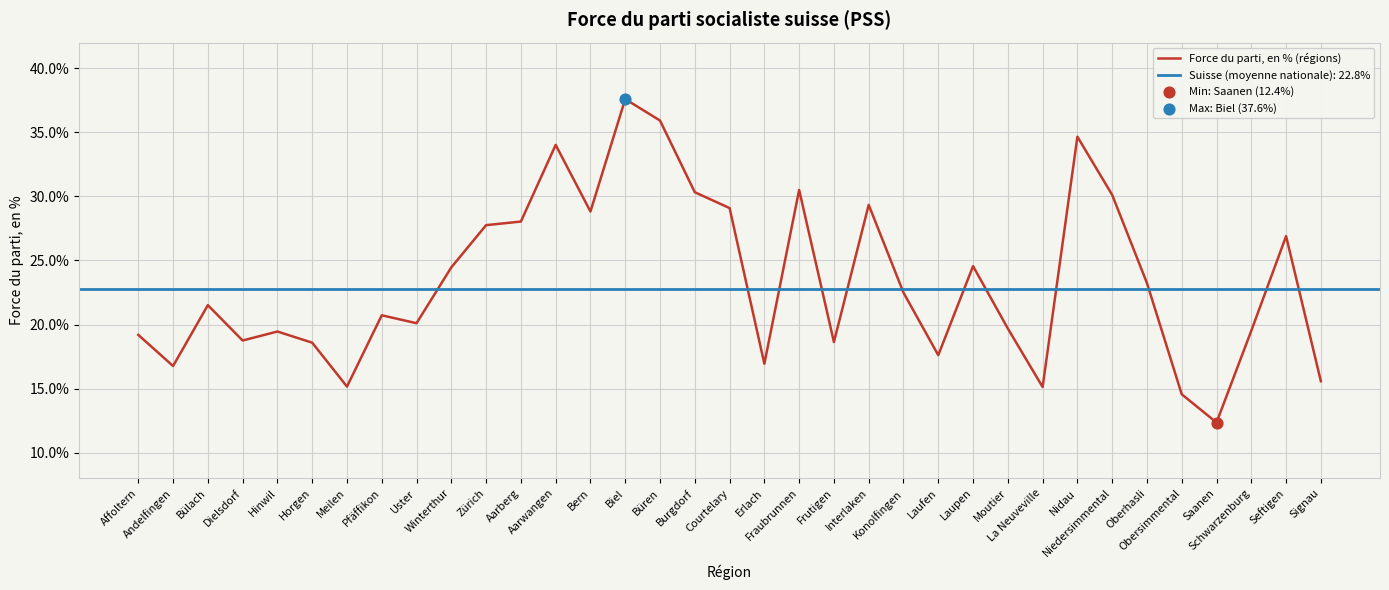

What is the change in value from Büren to Interlaken?

-6.6